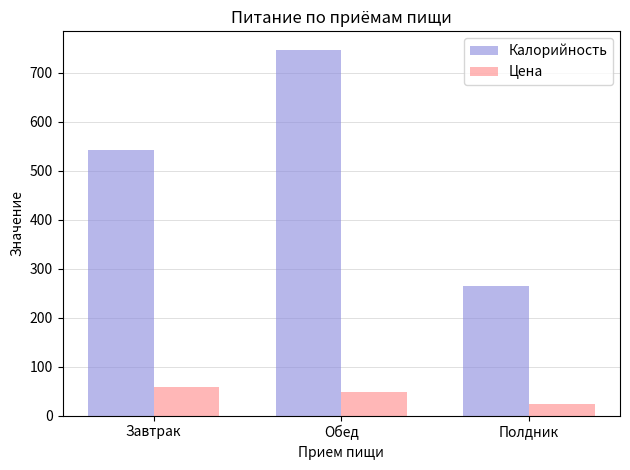

At how many categories does at least one series exceed 134?

3